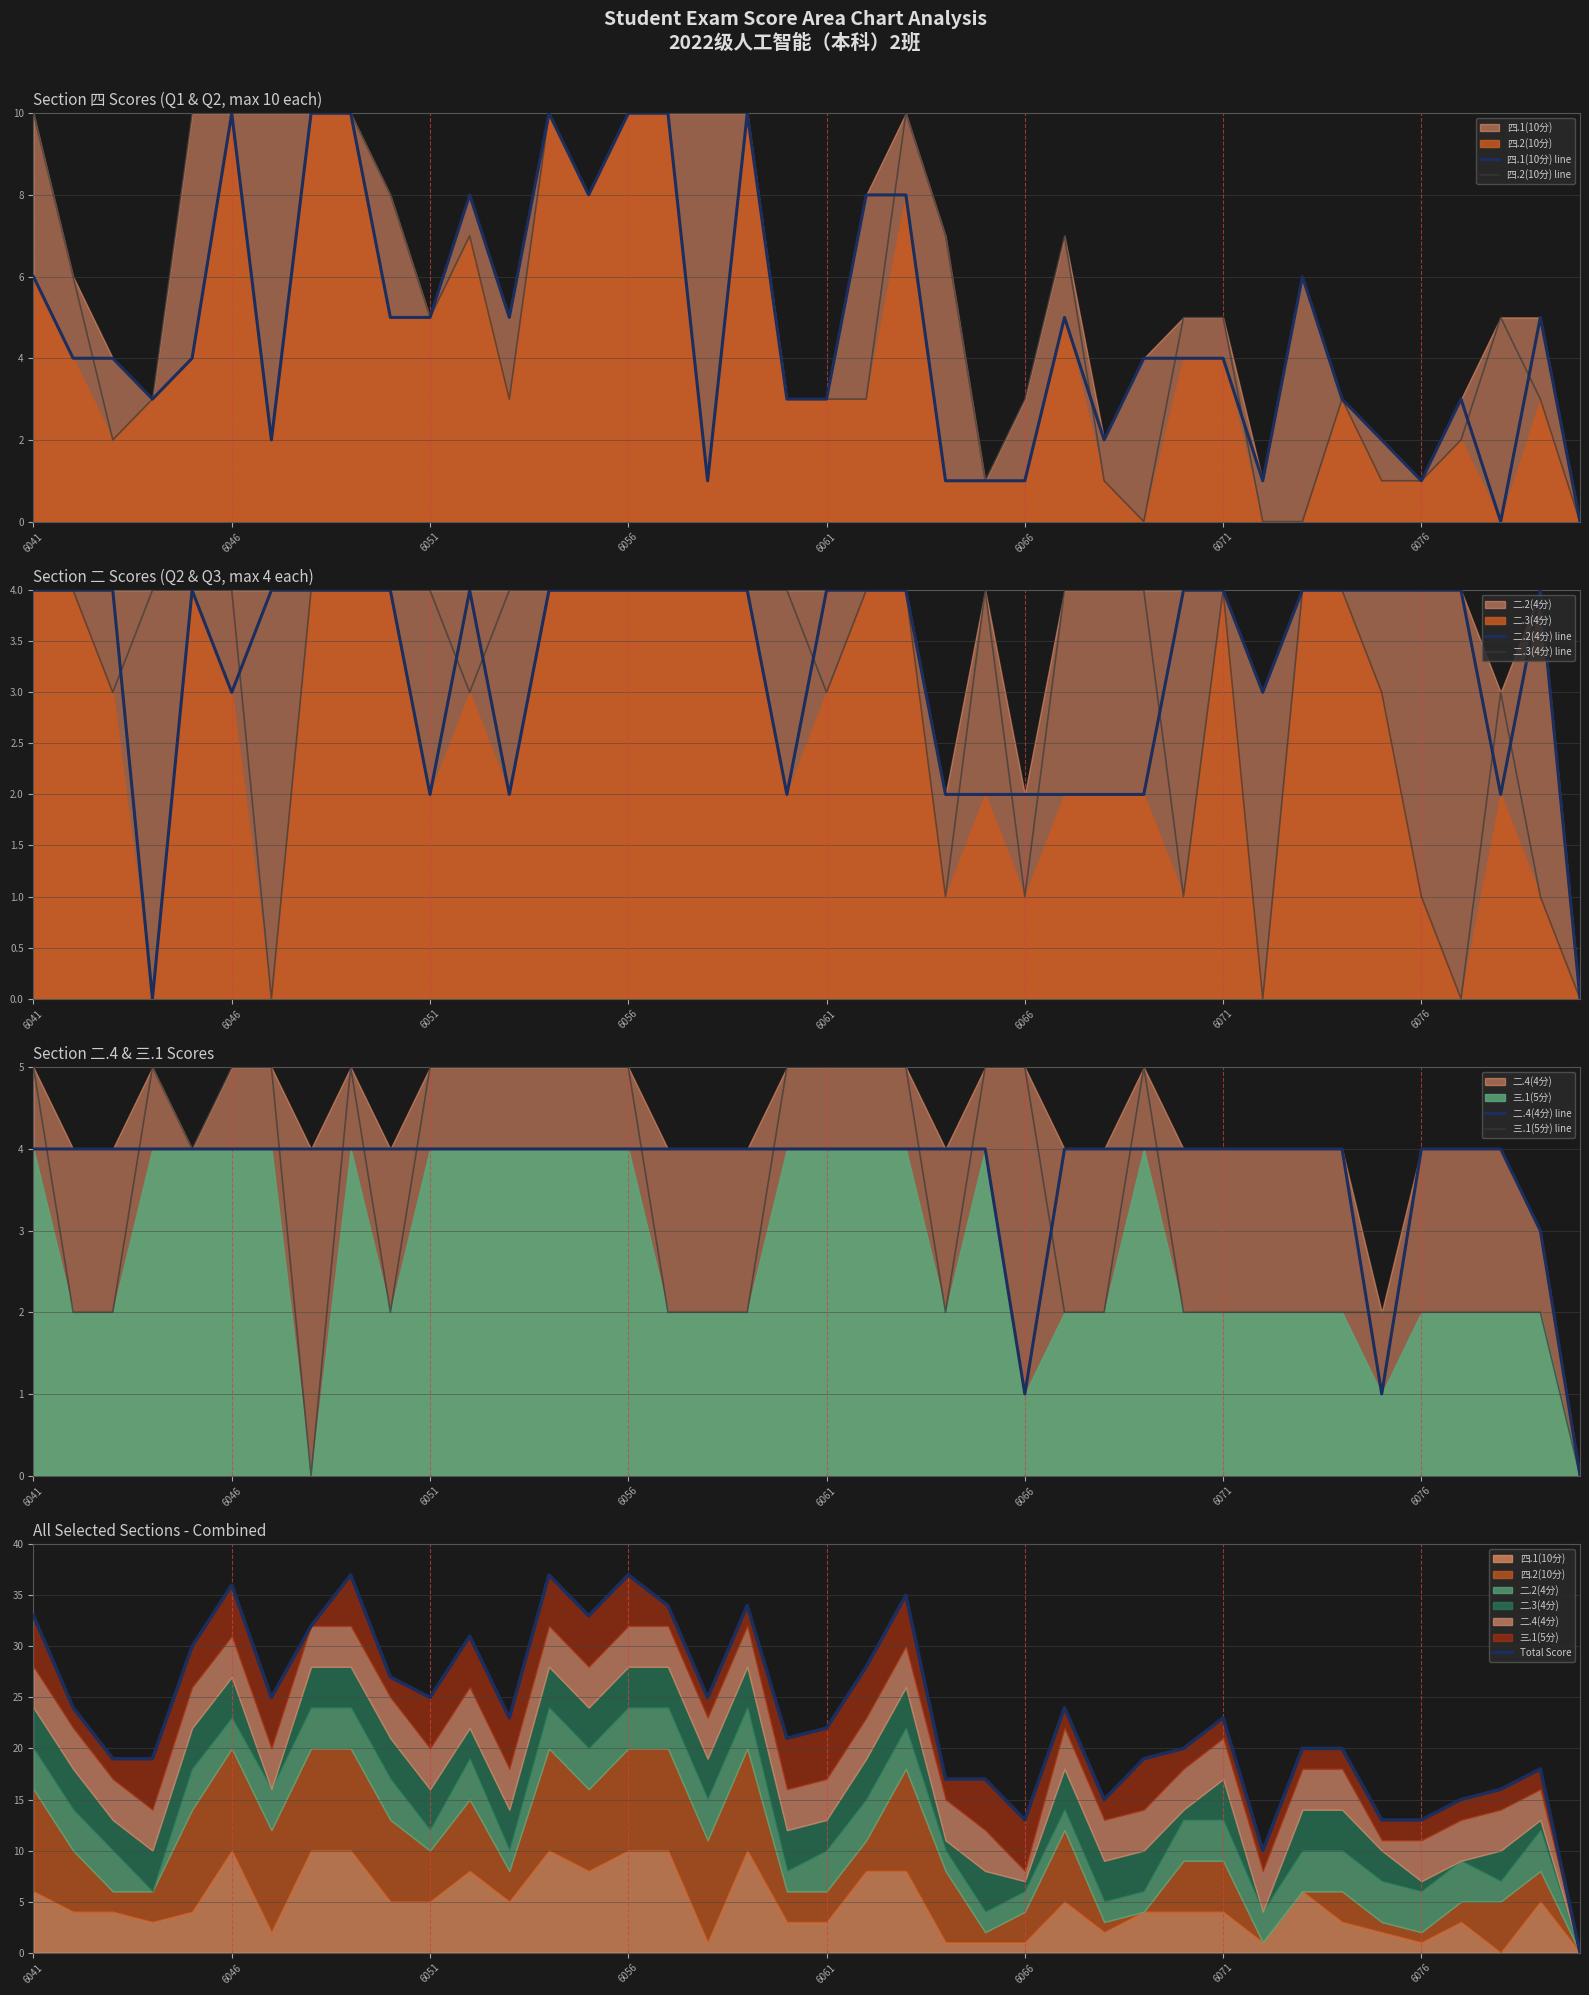

The value of 四.2(10分) at 2022076068 is 1. True or false?

False